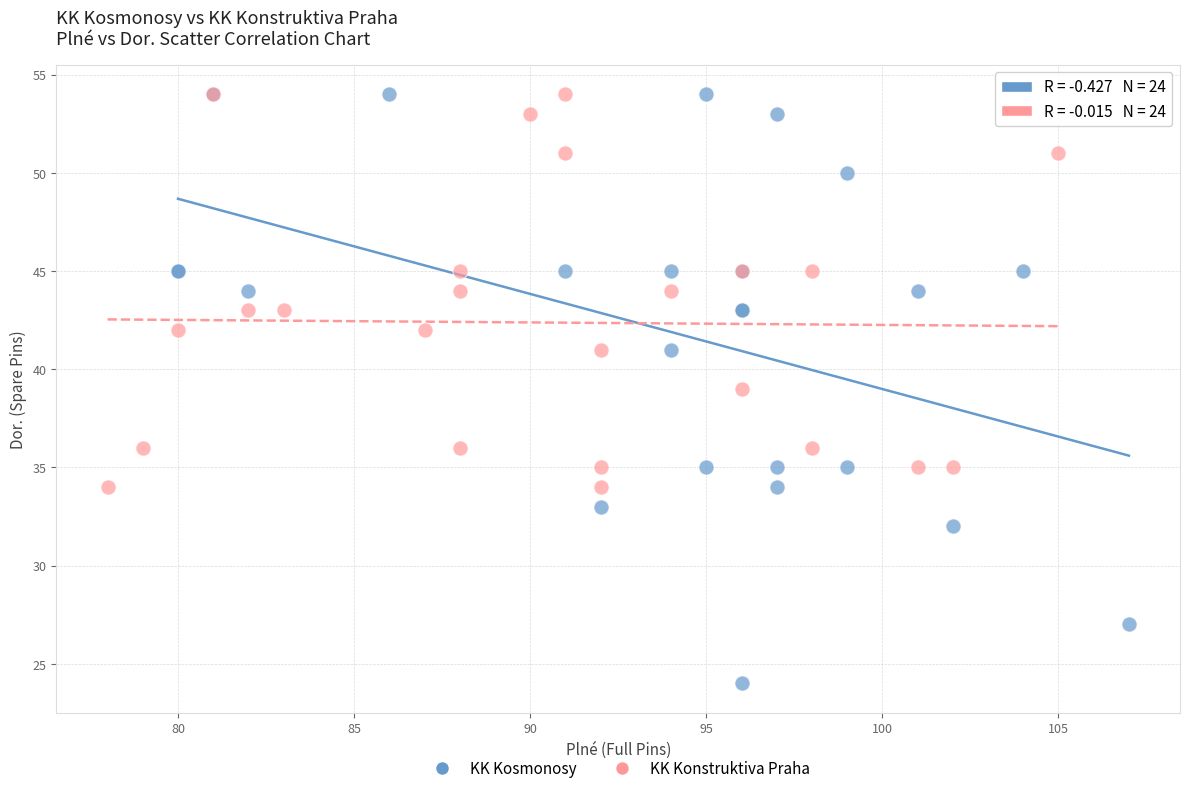

Which series has the widest spread of Y values?

KK Kosmonosy